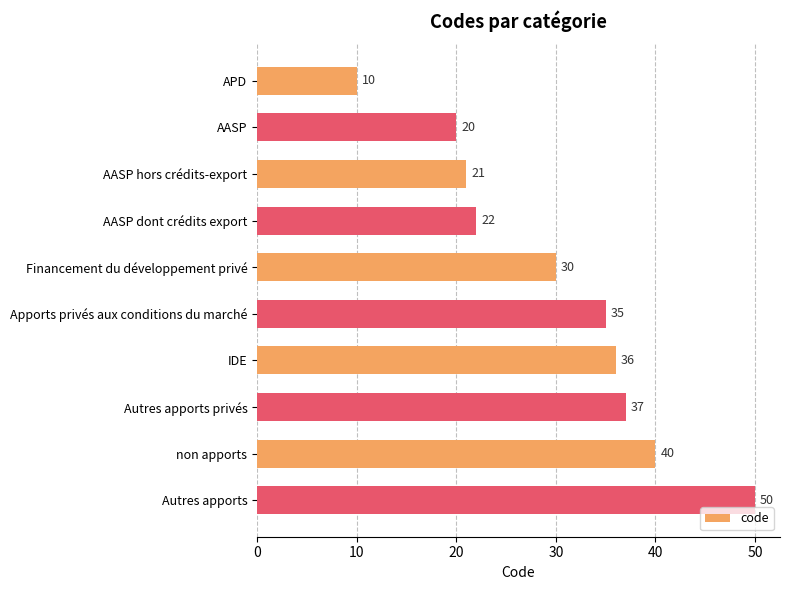

What is the smallest value displayed?

10